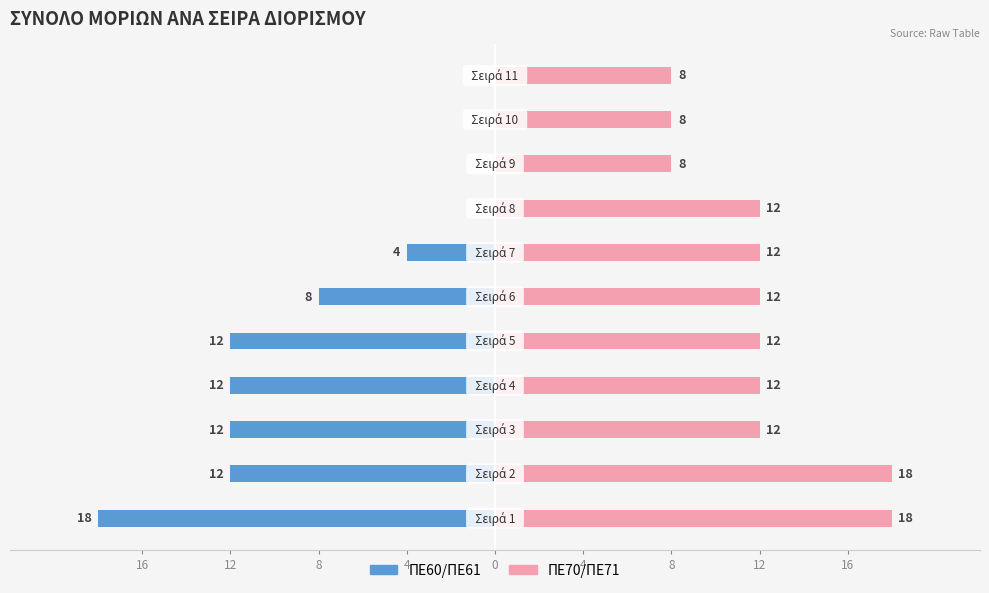

How many categories are shown in the chart?

11